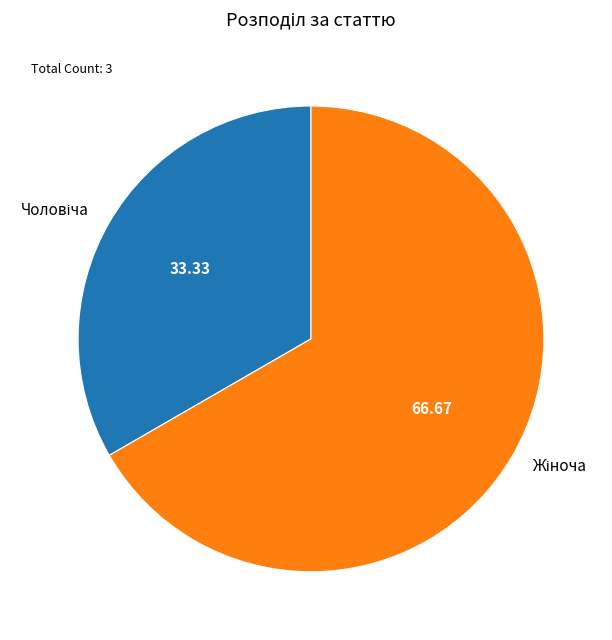

Is there a majority slice in this chart?

Yes